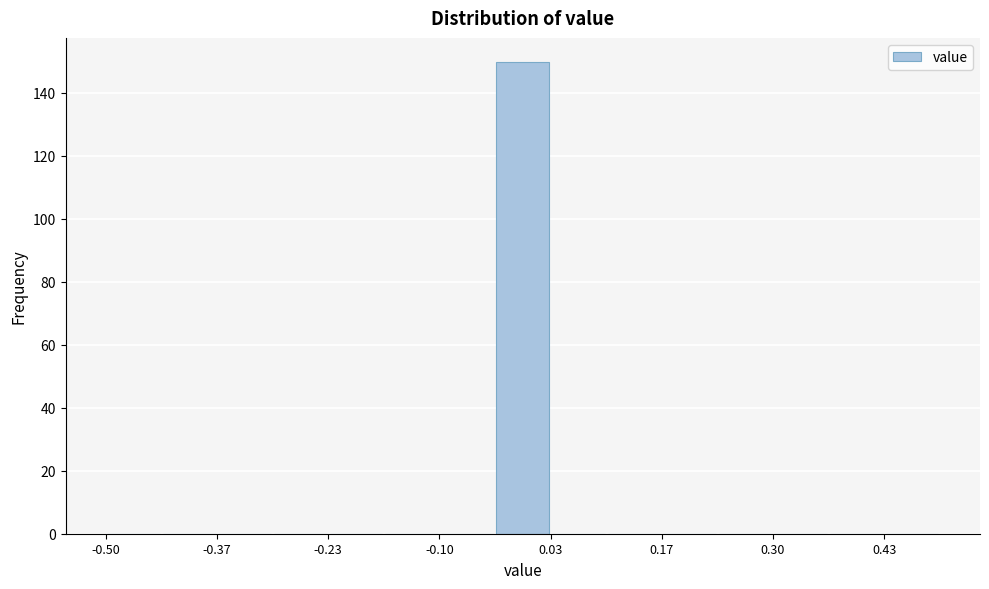

Read against the x-axis, roughly where is the centre of the tallest bar?

0.00